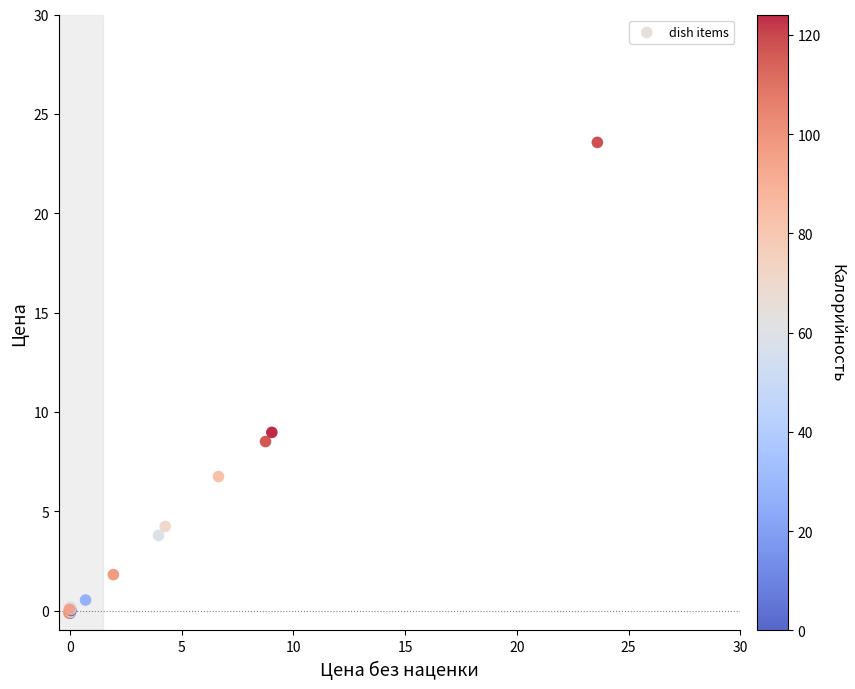

What Y value in the scatter plot is closest to 11?

9.0